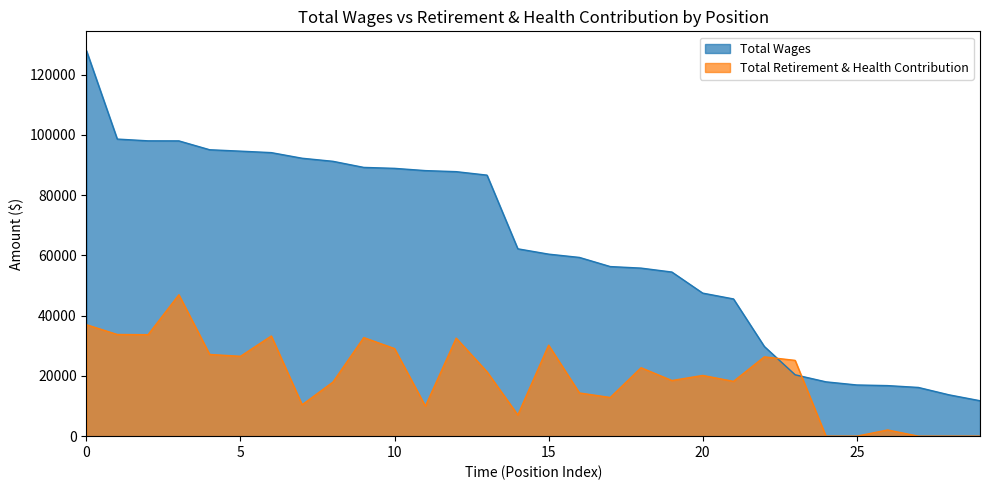

The value of Total Retirement & Health Contribution at Teacher is 14339. True or false?

True